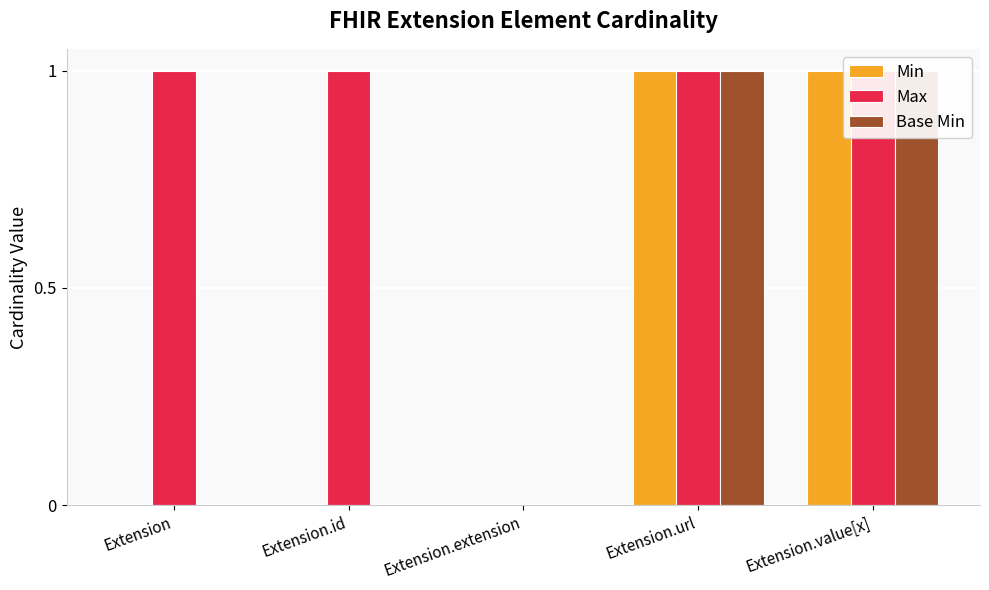

What is the label of the 3rd bar from the left?

Extension.extension